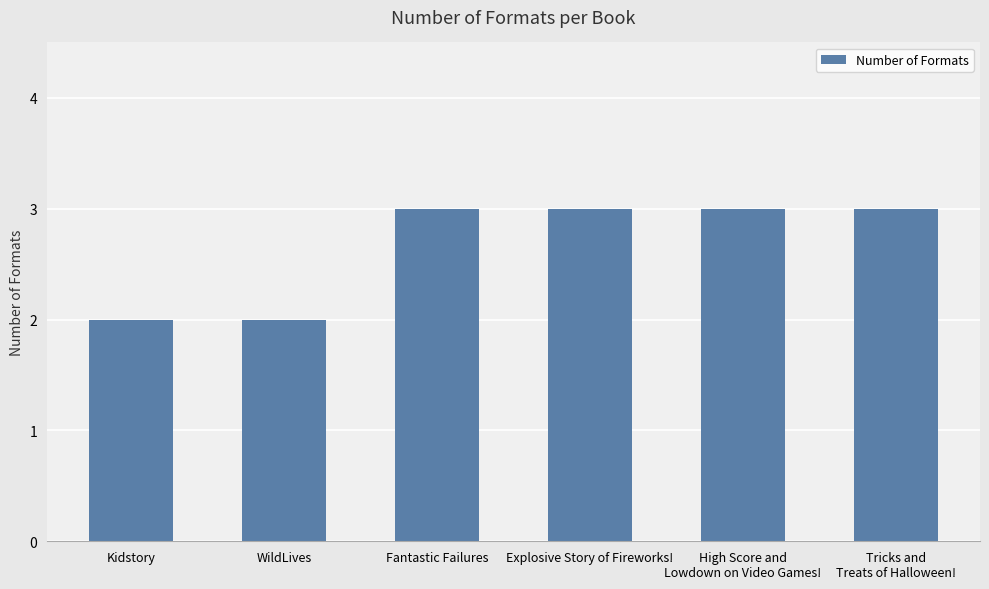

Does the chart contain any negative values?

No